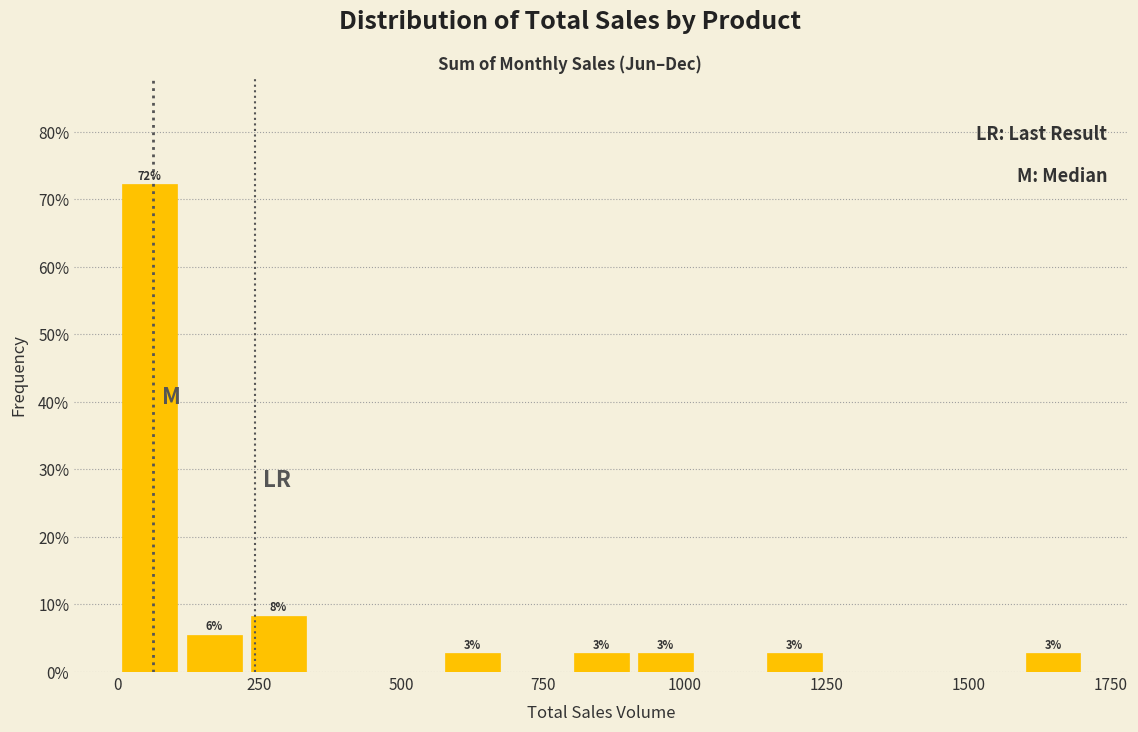

Read against the x-axis, roughly where is the centre of the tallest bar?

50